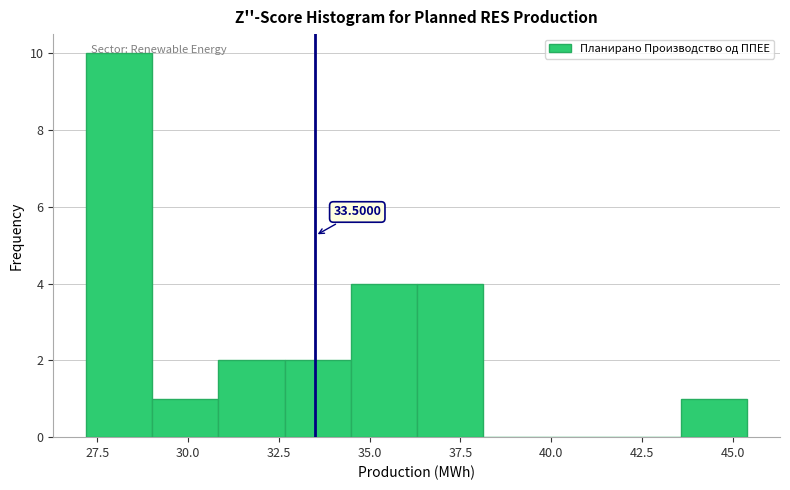

Around what value on the x-axis is the tallest bar? Give the approximate position of its centre, as read against the axis.

28.0